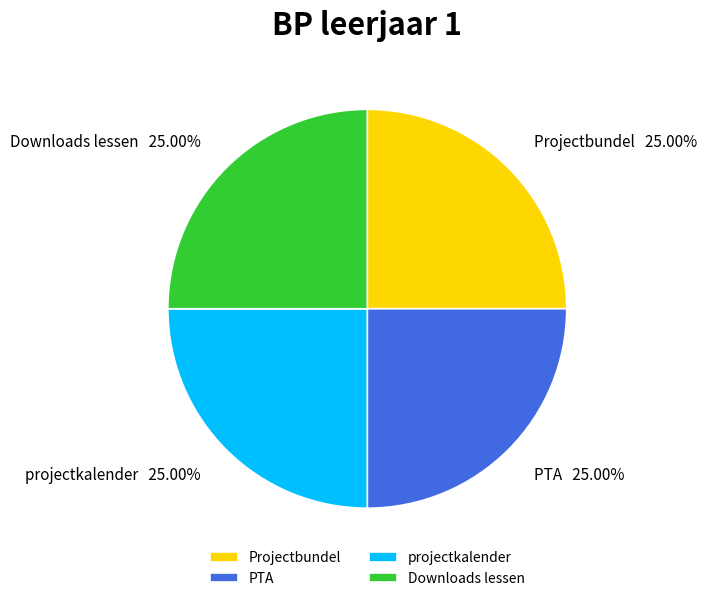

Does any single category account for the majority?

No